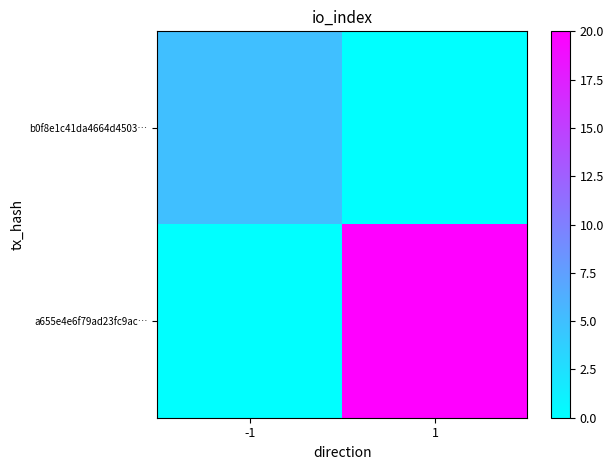

Which series has the largest range (max minus min)?

a655e4e6f79ad23fc9ac…